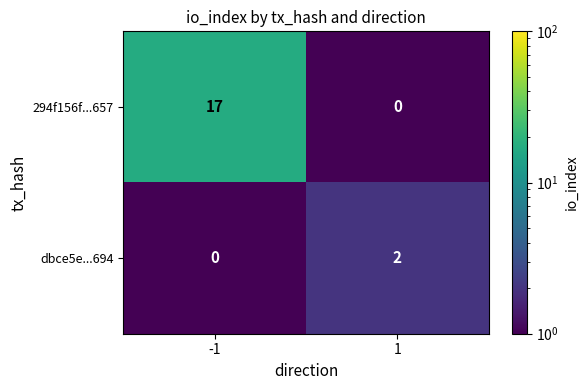

Which series changed the most between -1 and 1?

294f156f...657